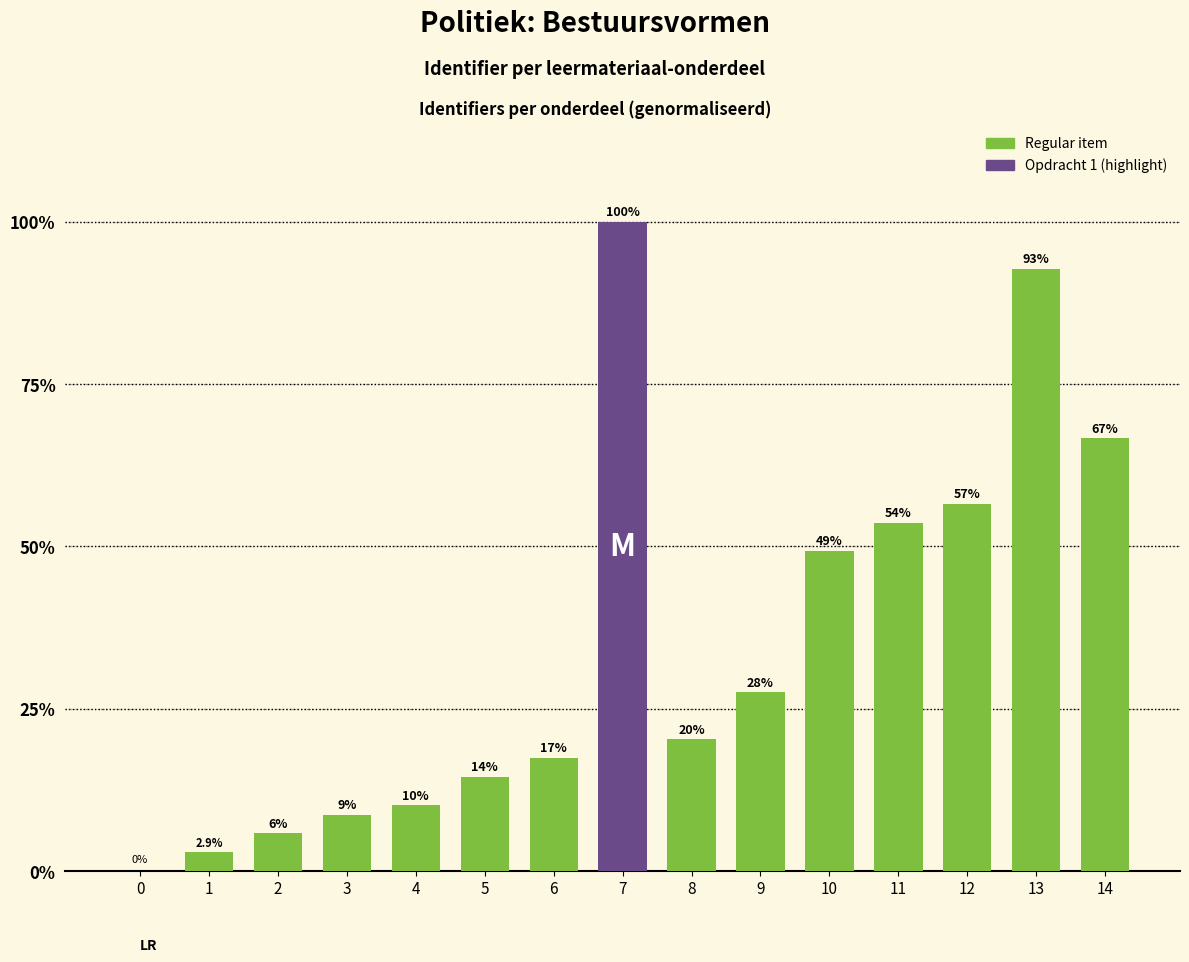

What is the value of the 4th bar from the left?

8.7